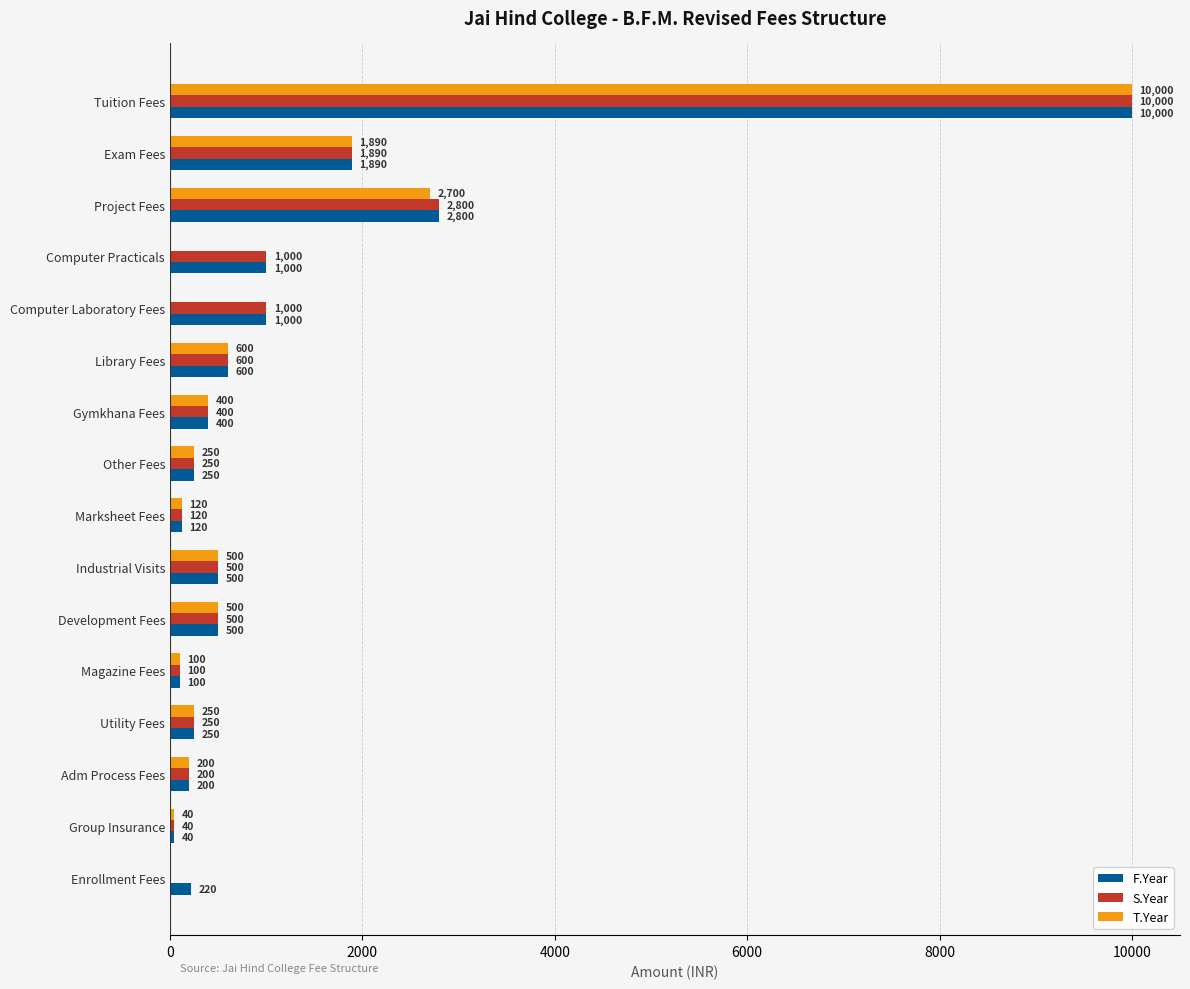

What is the maximum value for S.Year?

10000